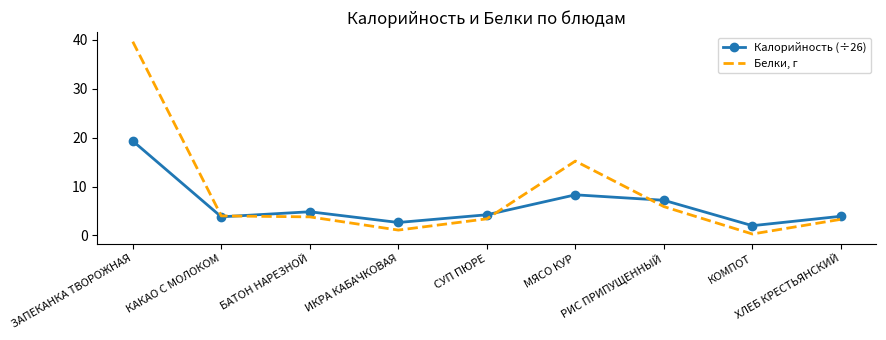

What is the sum of all Калорийность (÷26) values?

56.3